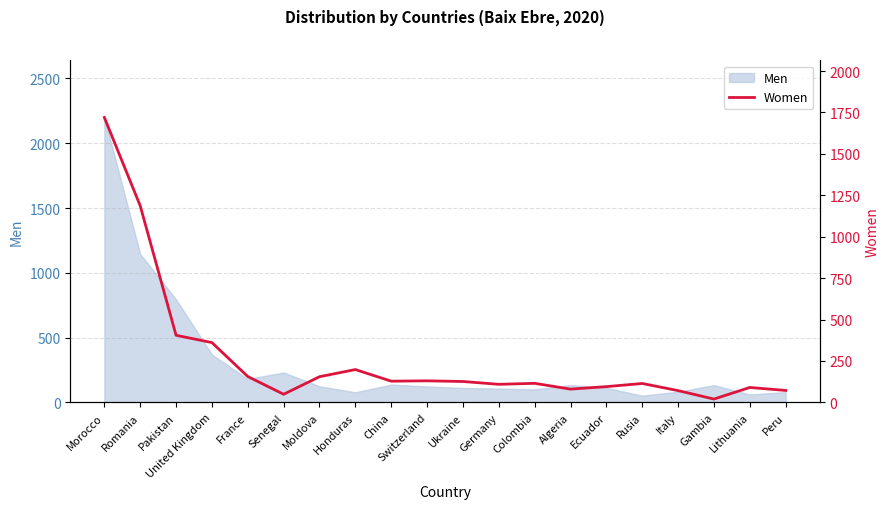

How many points are higher than both their immediate neighbors (excluding endpoints)?

5